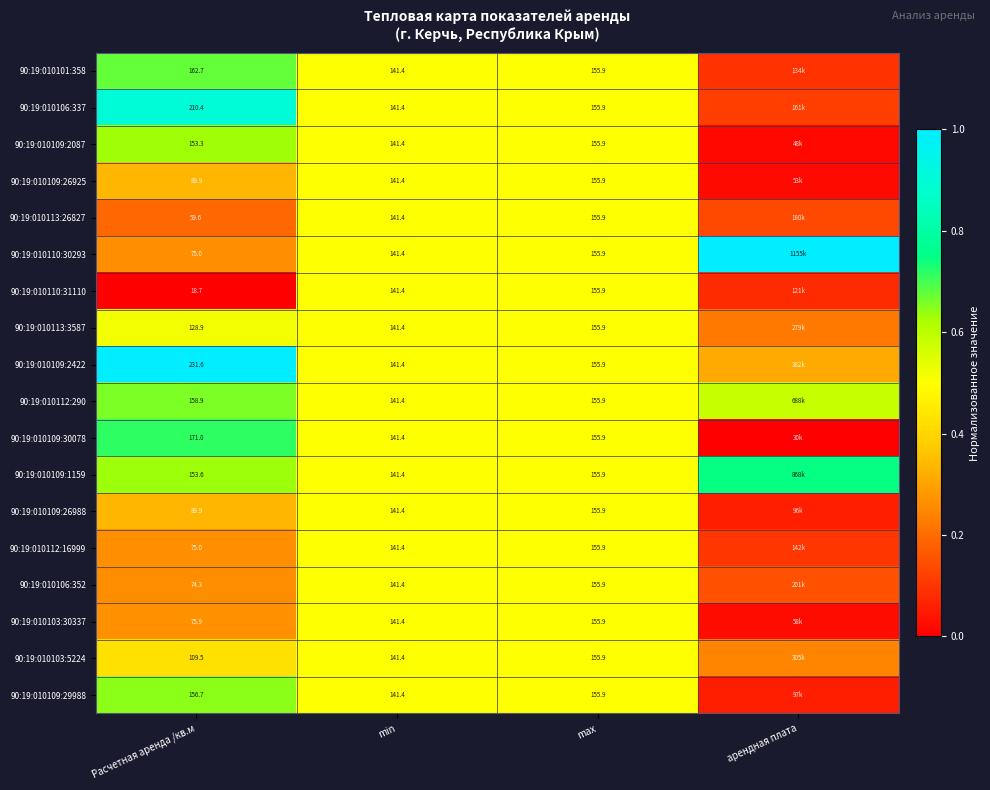

Is the value of 90:19:010106:352 at Расчетная аренда /кв.м greater than the value of 90:19:010106:337 at min?

No